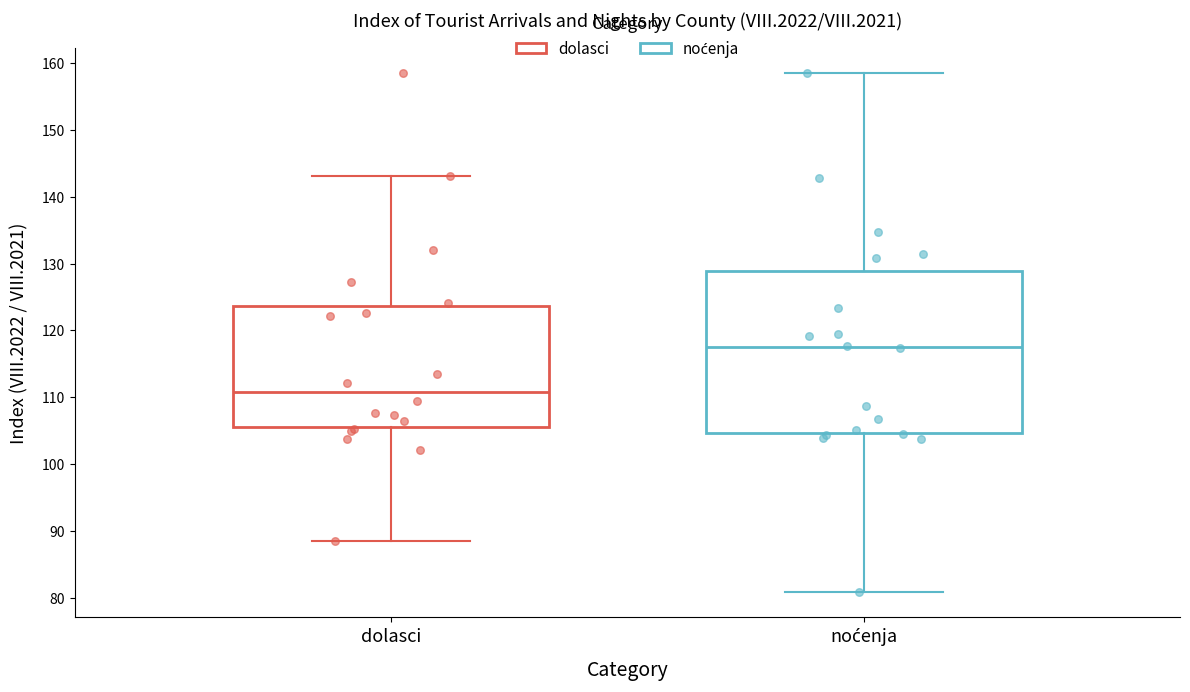

Comparing the boxes themselves (not the whiskers), which one is the tallest?

noćenja